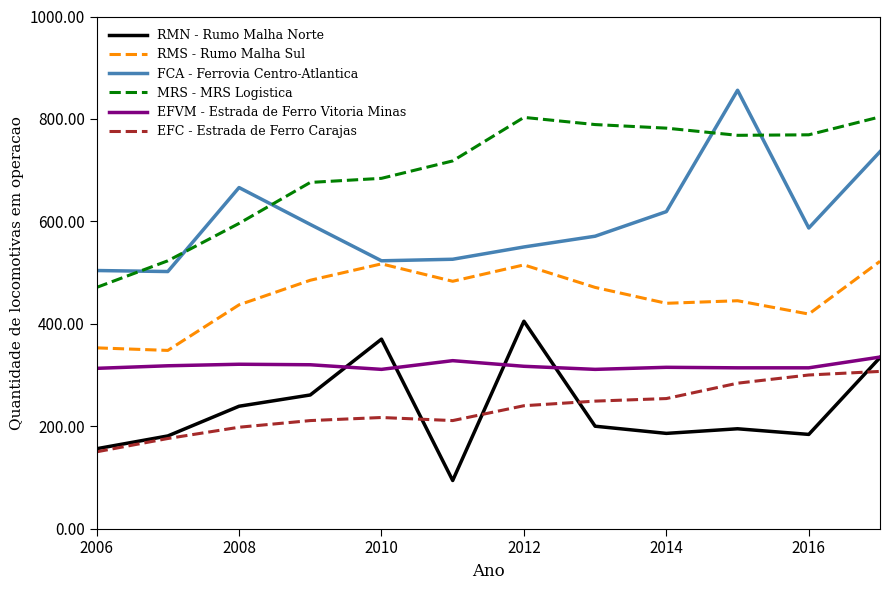

What is the maximum value shown in the chart?

856